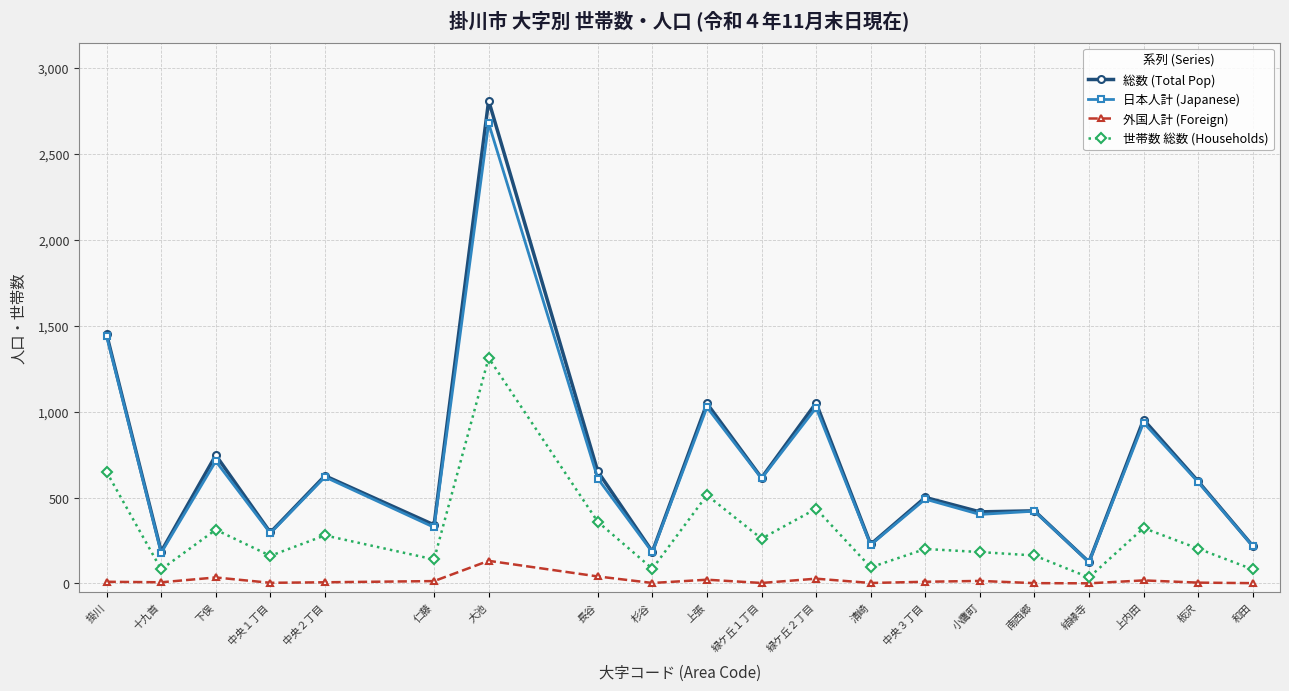

True or false: 外国人計 (Foreign) and 総数 (Total Pop) cross at least once.

False